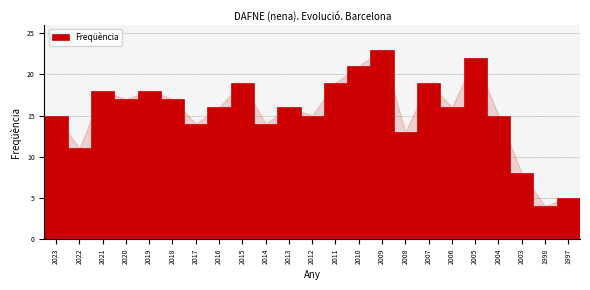

Reading right to left, what are all the values shown in this chart?

1997=5	1998=4	2003=8	2004=15	2005=22	2006=16	2007=19	2008=13	2009=23	2010=21	2011=19	2012=15	2013=16	2014=14	2015=19	2016=16	2017=14	2018=17	2019=18	2020=17	2021=18	2022=11	2023=15